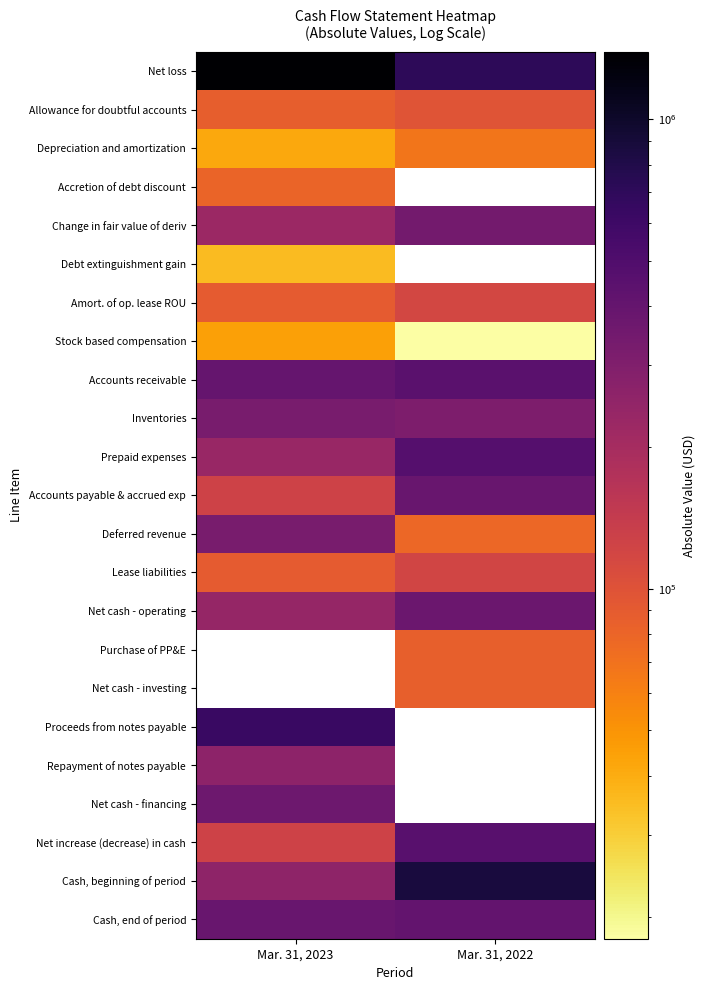

Which has a higher value, Mar. 31, 2022 or Mar. 31, 2023?

Mar. 31, 2023